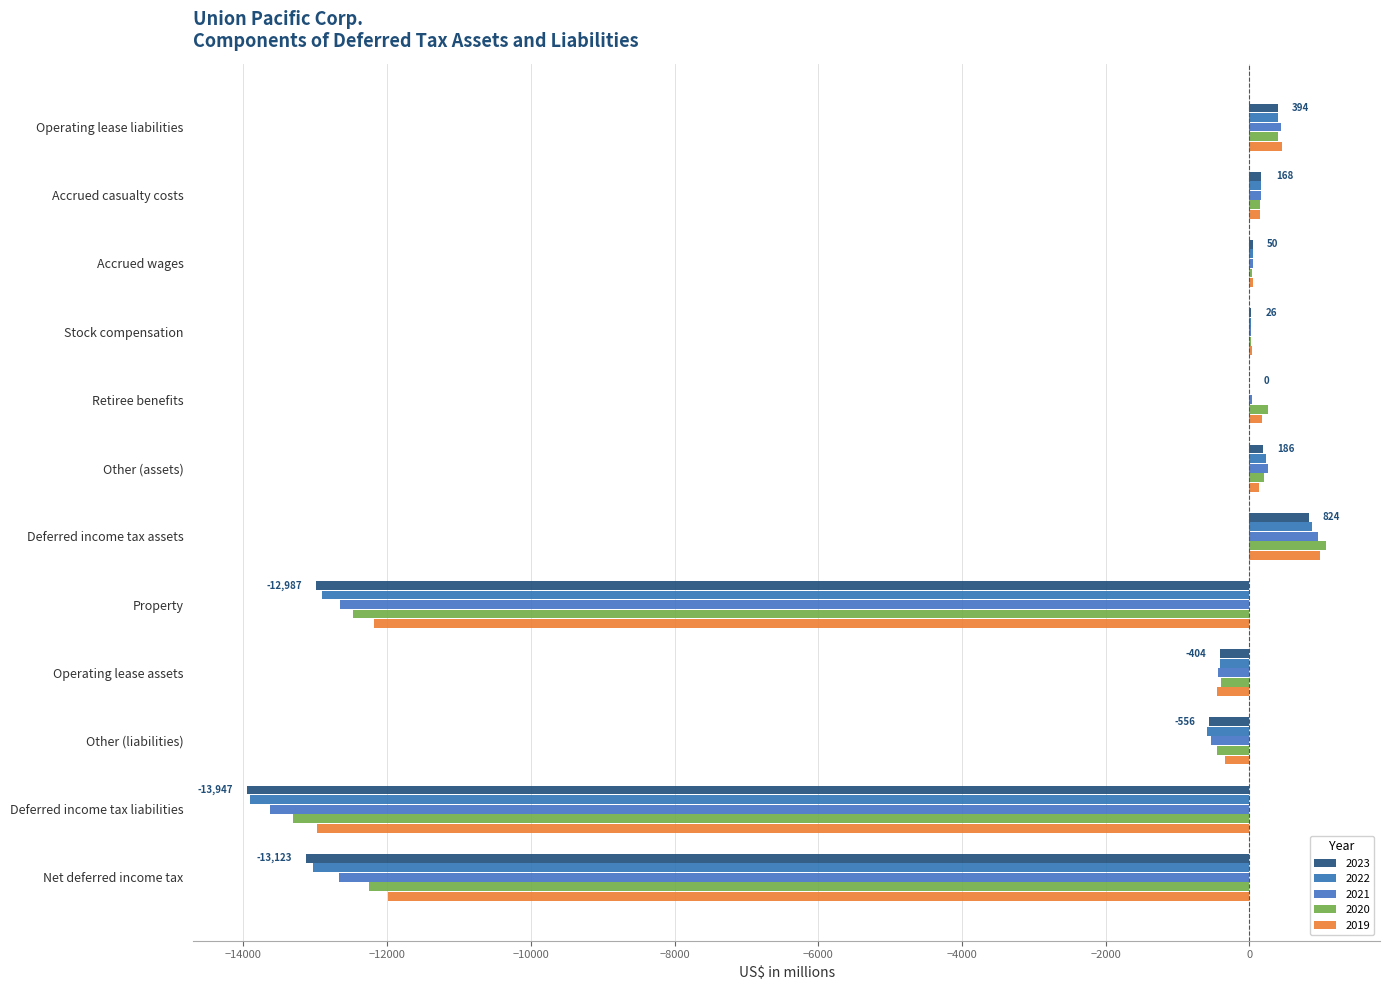

What is the label of the 12th bar from the left?

Net deferred income tax